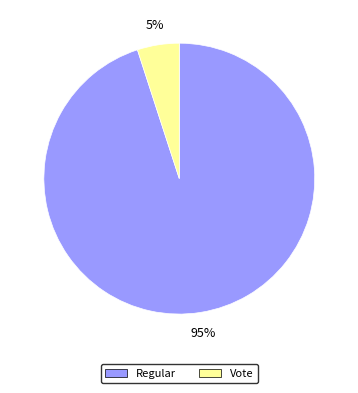

How many segments does this pie chart have?

2